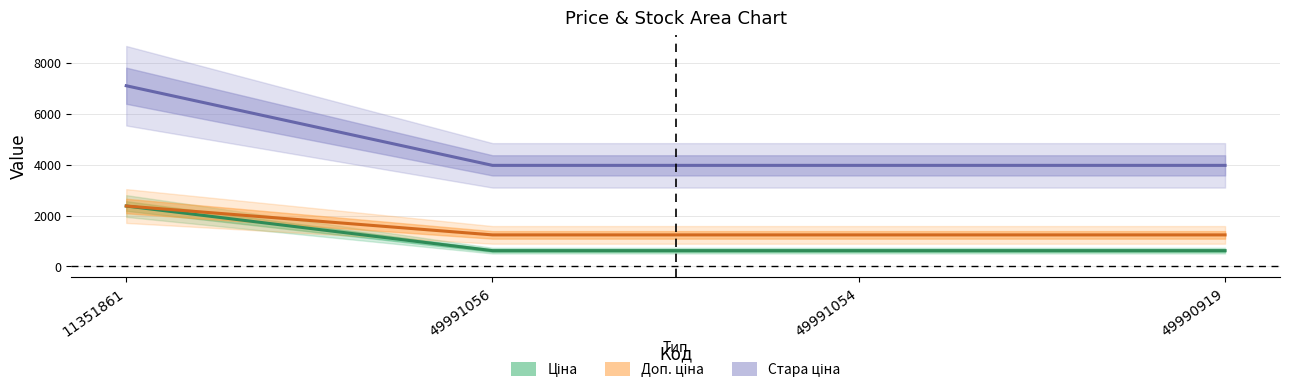

List the labels in order of Стара ціна value, largest first.

11351861, 49991056, 49991054, 49990919